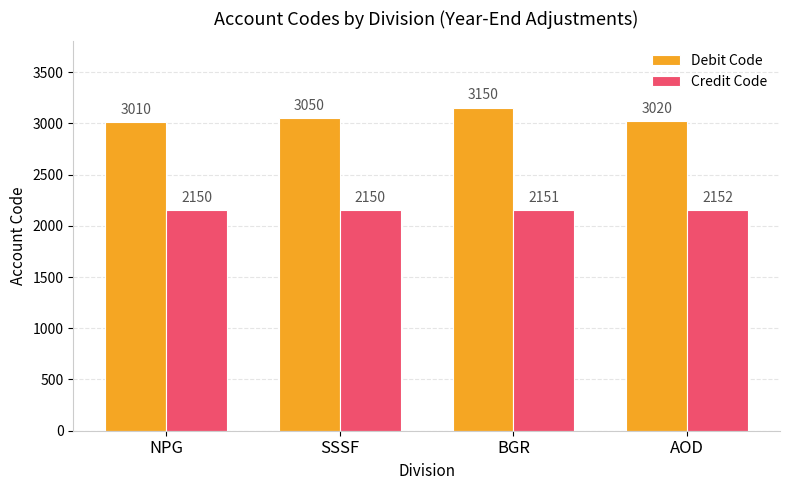

How many data points does each series have?

4